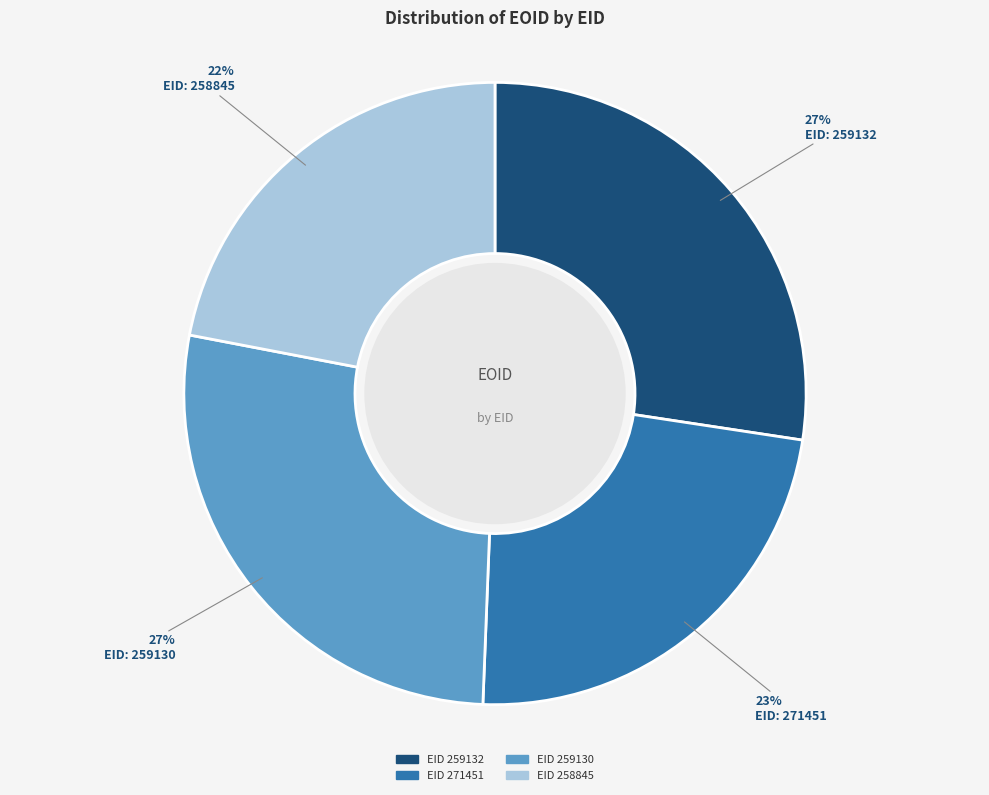

Is there any slice that represents more than half of the pie?

No